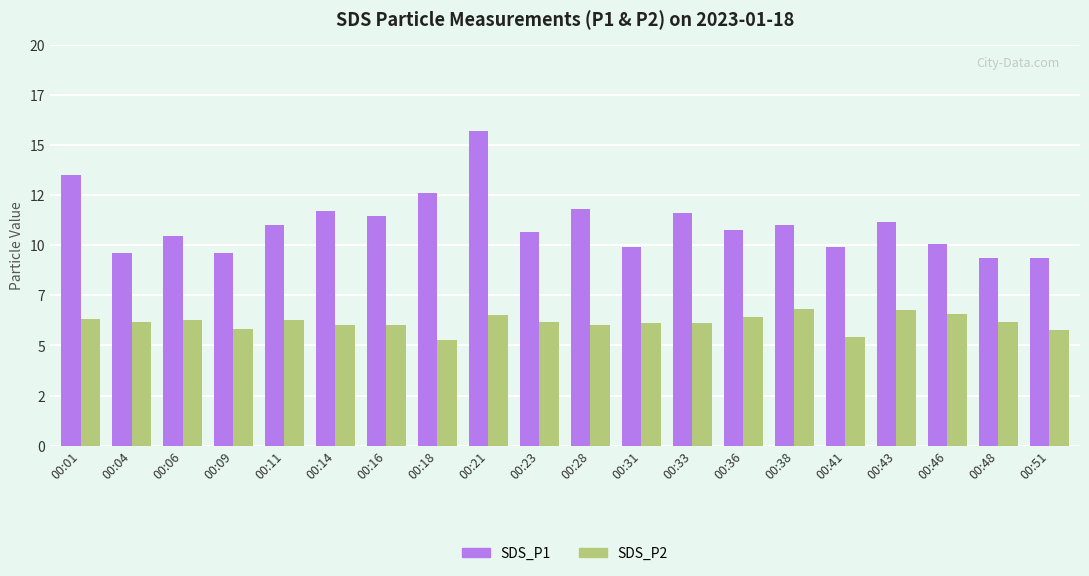

Rank the series by their average value, from highest to lowest.

SDS_P1, SDS_P2